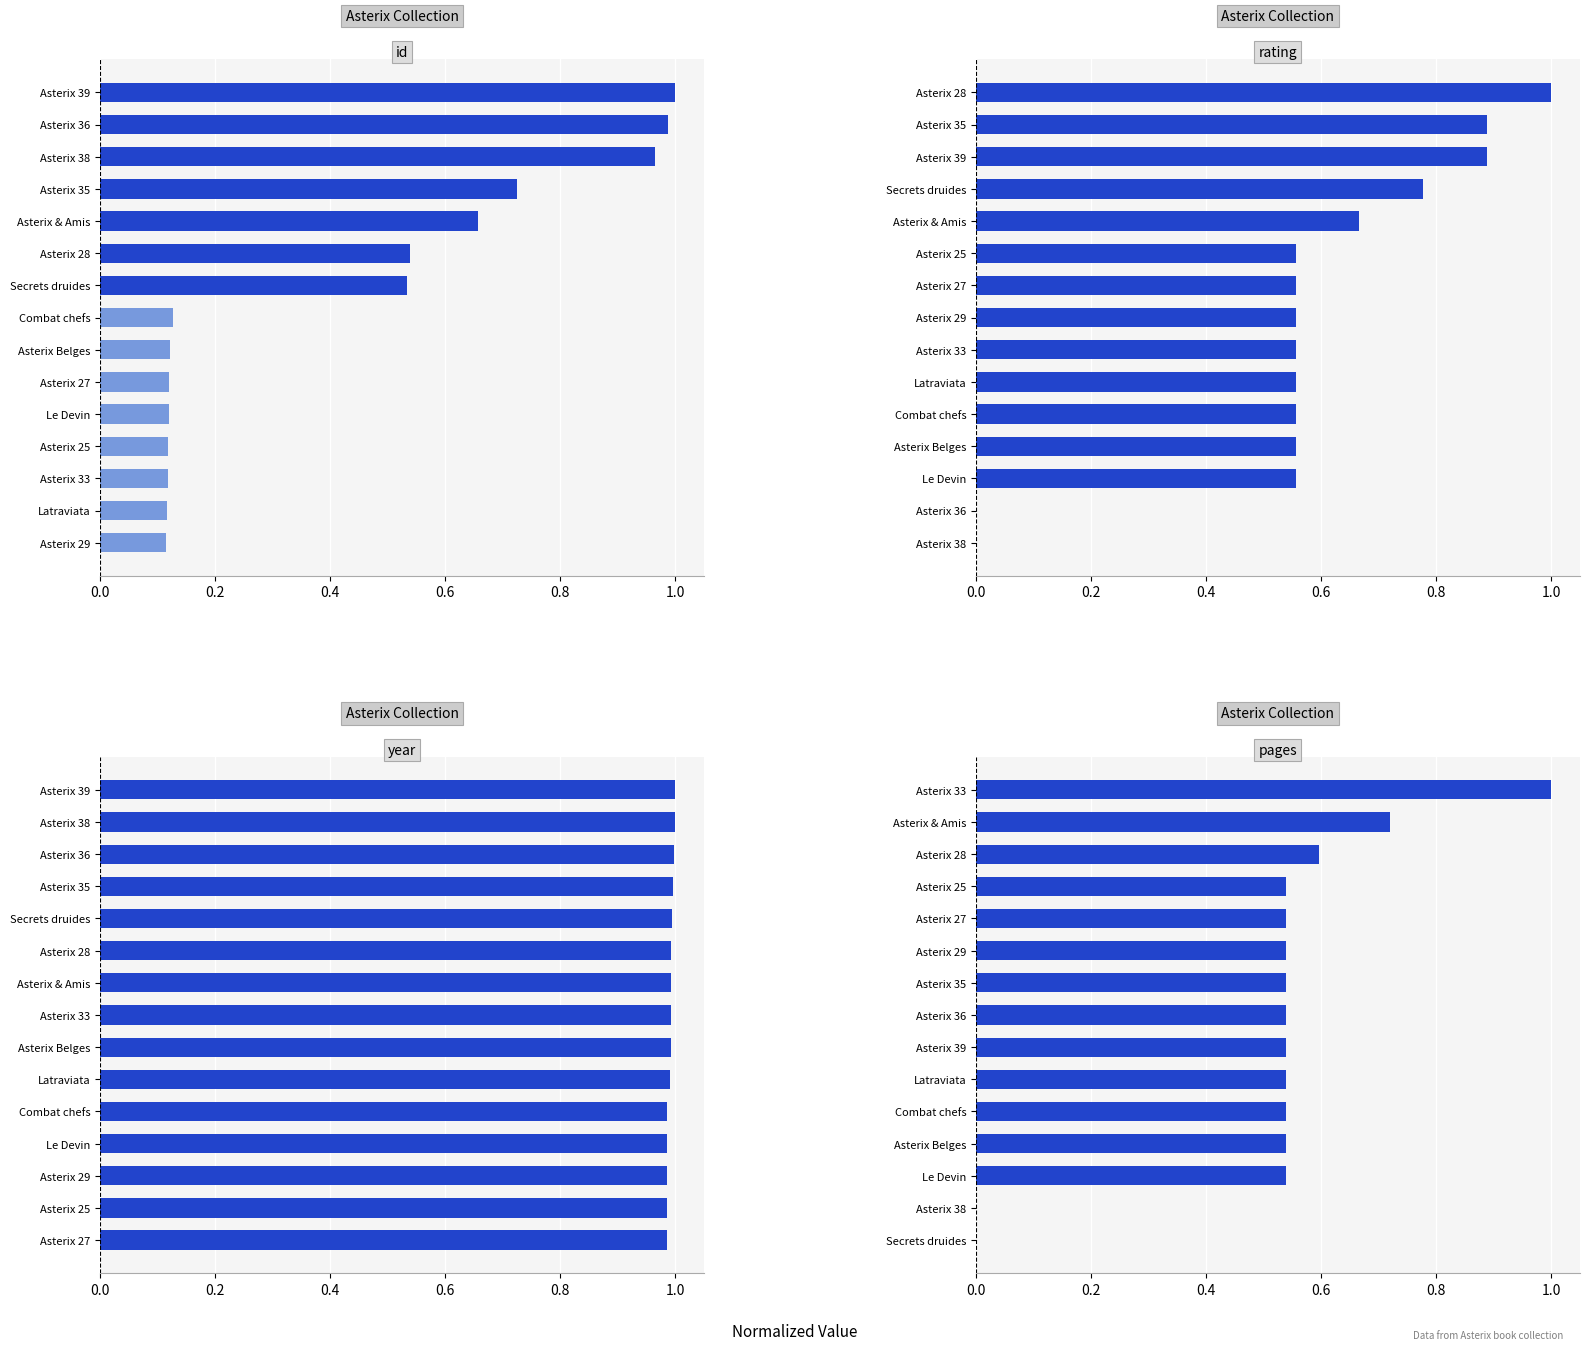

List the series in order of their peak value, lowest first.

id, rating, year, pages